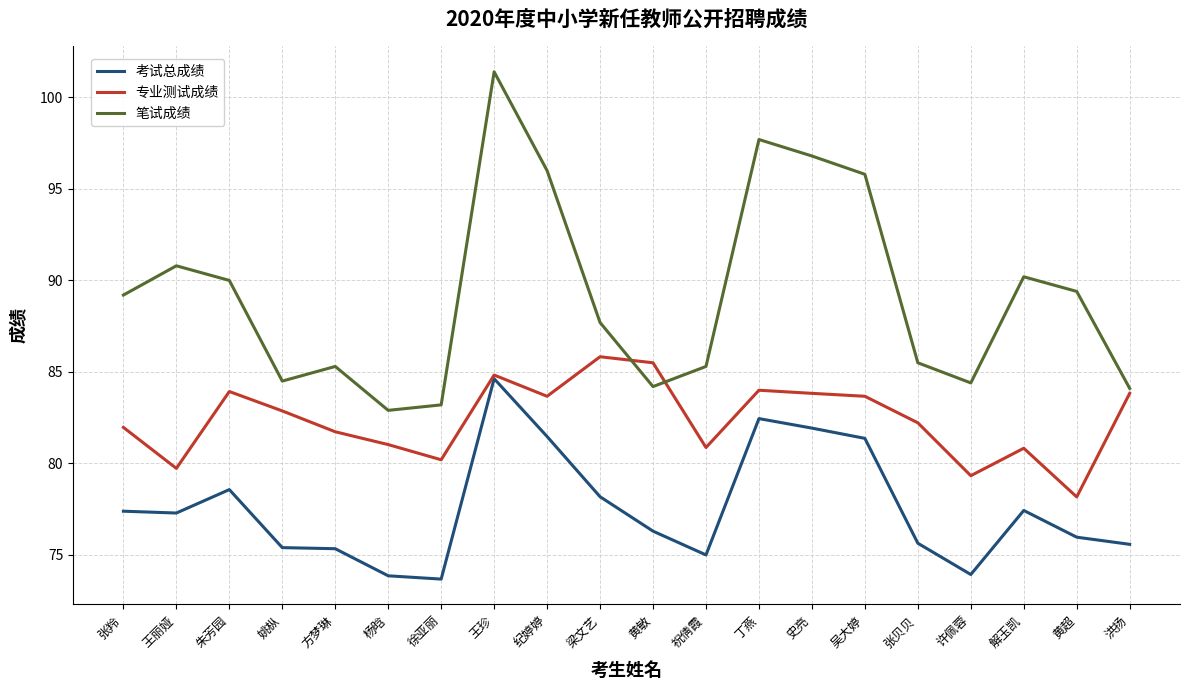

What position from the left is 史亮?

14